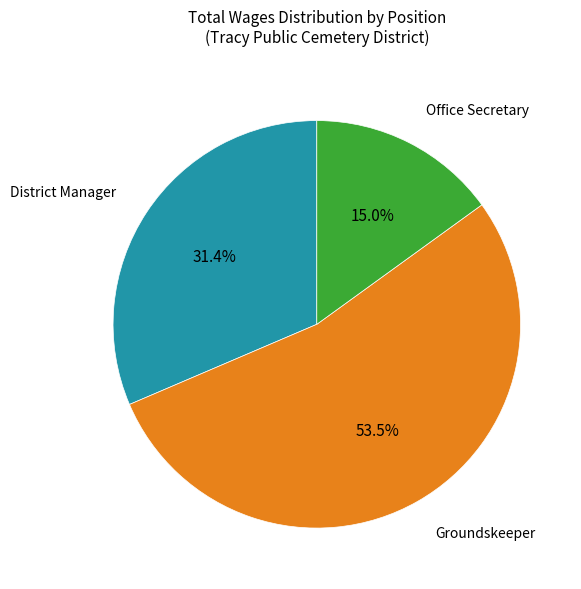

Is there a majority slice in this chart?

Yes